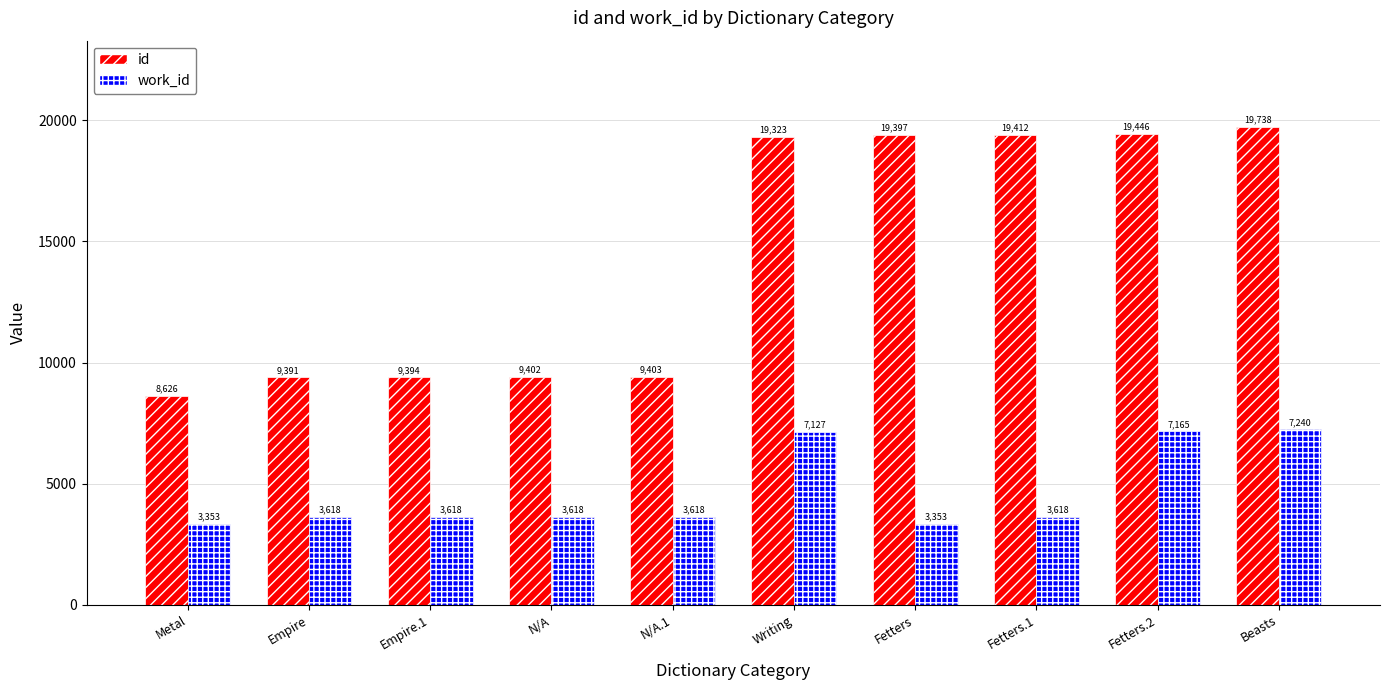

Is it true that id equals 19412 at Fetters.1?

True